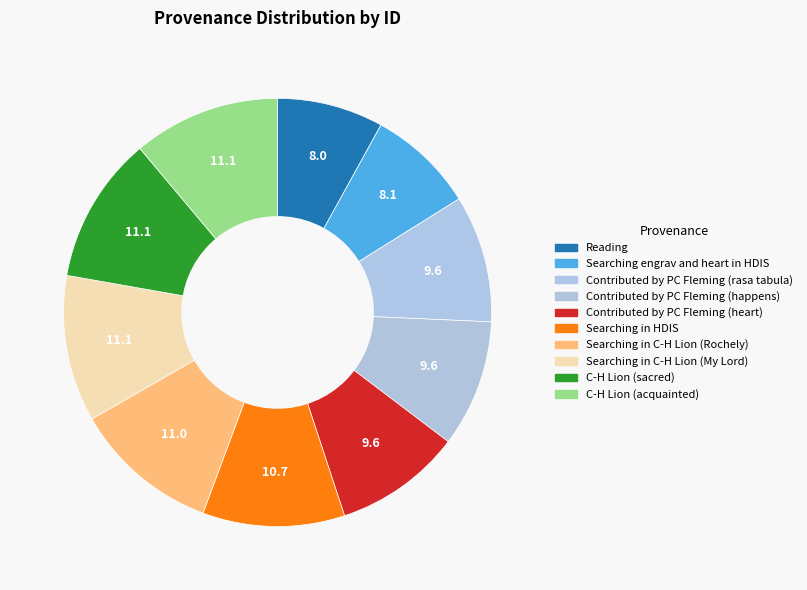

To the nearest percent, what is the difference between the Reading and C-H Lion (acquainted) slice percentages?

3%